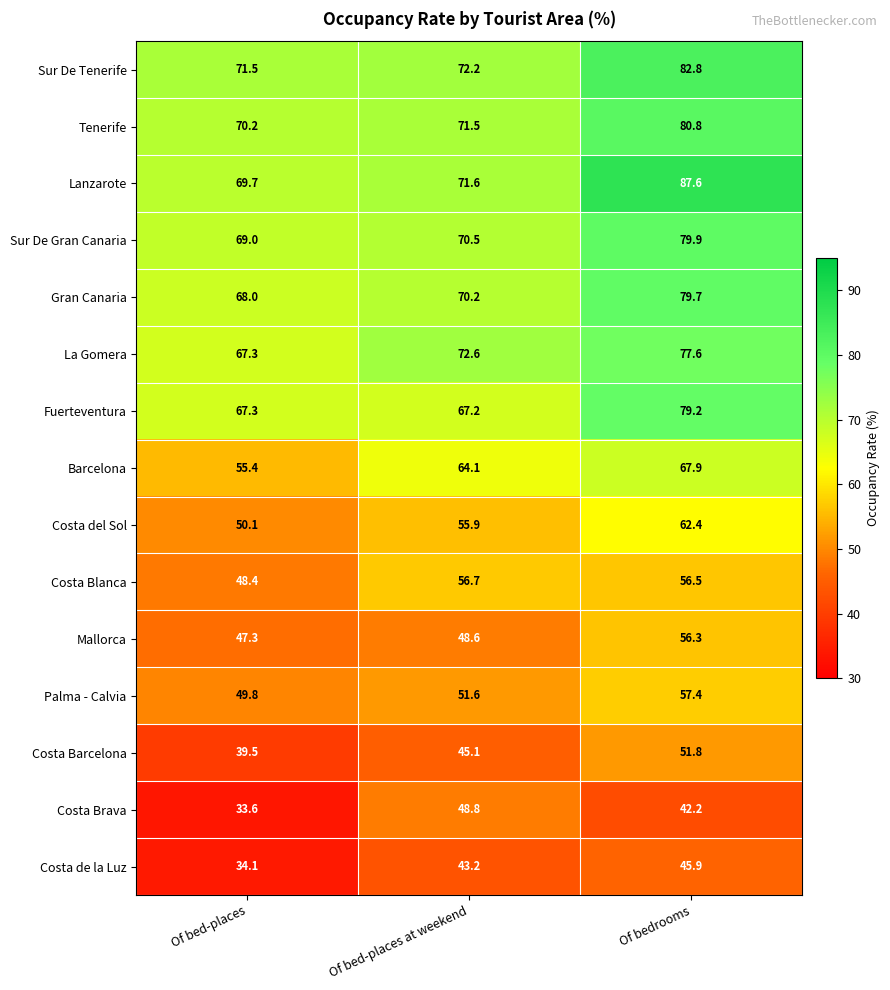

At Of bed-places at weekend, list the series in order from smallest to largest.

Costa de la Luz, Costa Barcelona, Mallorca, Costa Brava, Palma - Calvia, Costa del Sol, Costa Blanca, Barcelona, Fuerteventura, Gran Canaria, Sur De Gran Canaria, Tenerife, Lanzarote, Sur De Tenerife, La Gomera